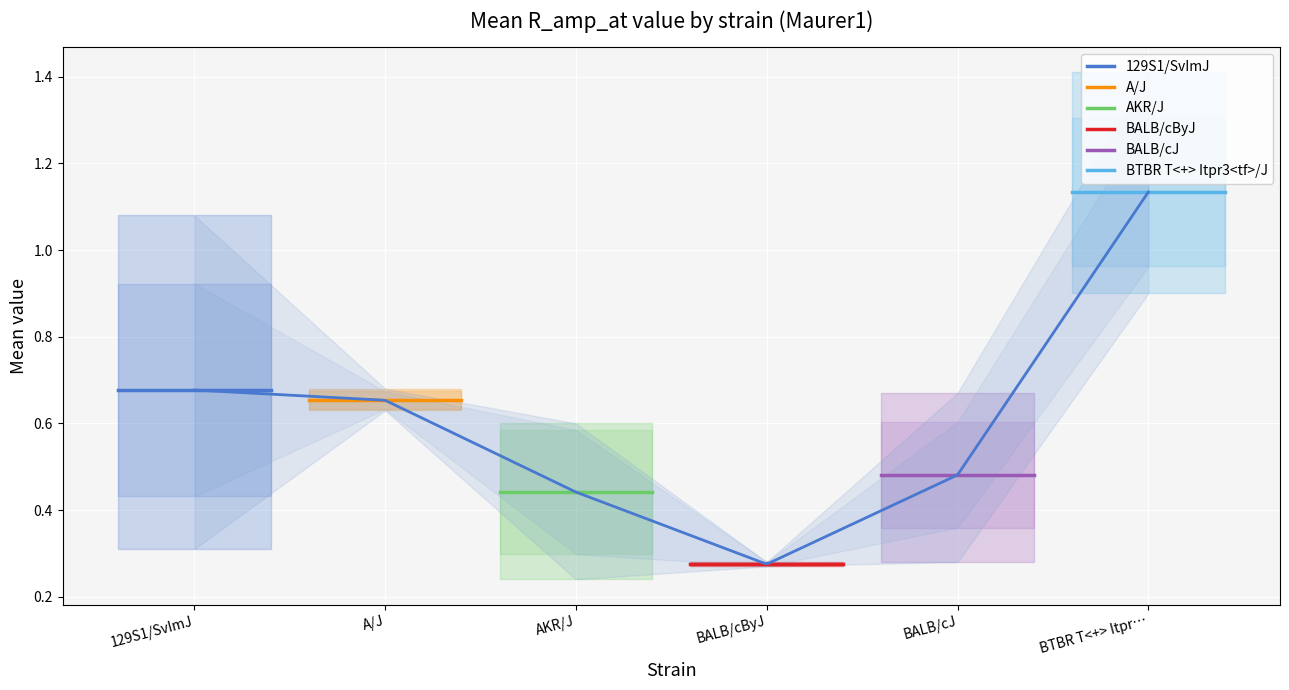

Reading right to left, extract all data points from this chart.

129S1/SvImJ: 0.7	0.7
A/J: 0.7	0.7
AKR/J: 0.4	0.4
BALB/cByJ: 0.3	0.3
BALB/cJ: 0.5	0.5
BTBR T<+> Itpr3<tf>/J: 1.1	1.1